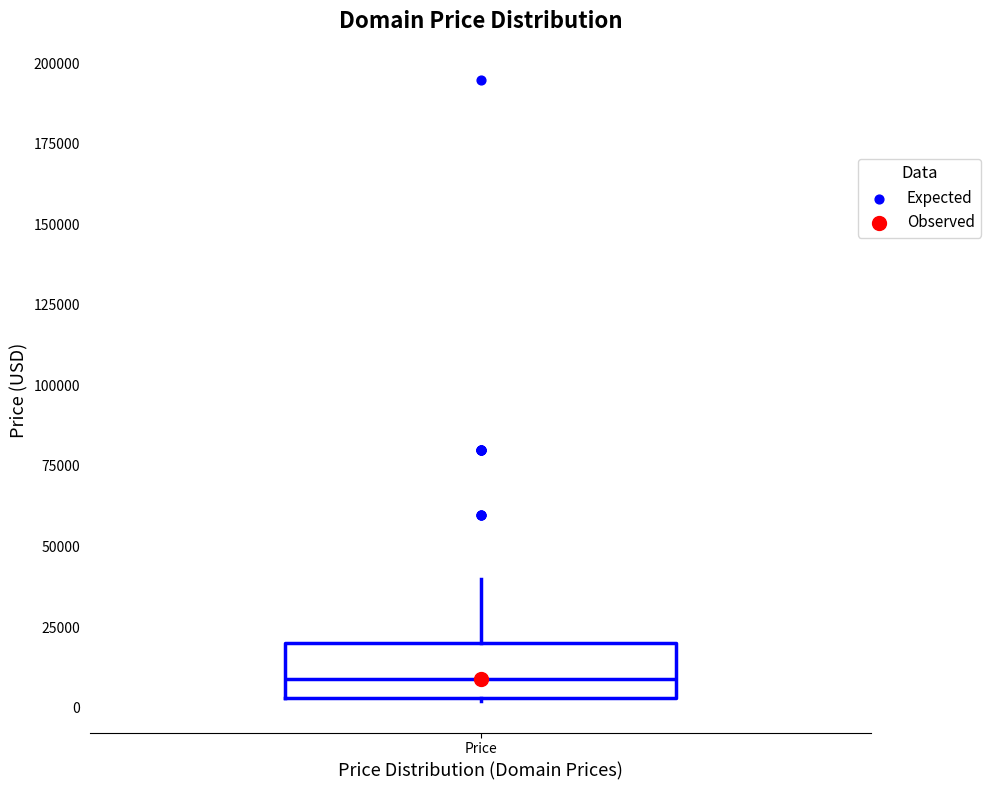

Where does the median line of the box for Price sit on the y-axis? The values are not printed on the chart, so give them approximately, as read against the axis.

10000